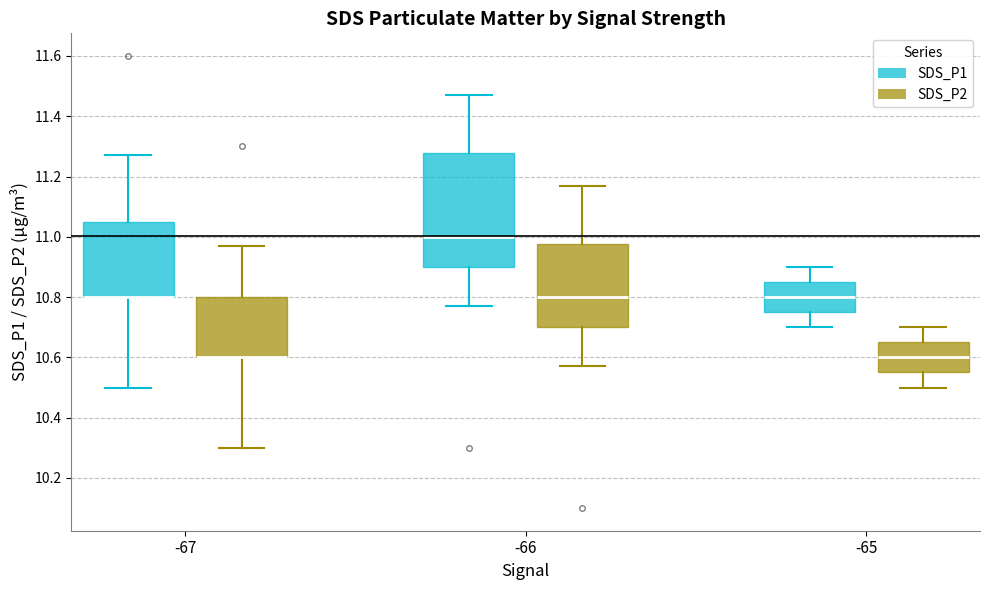

Reading left to right, read every box against the y-axis: the position of its median line, the range the box covers, and the ends of its whiskers. The values are not printed on the chart, so give them approximately, as read against the axis.

-67 (SDS_P1): median 10.80 (drawn on the box's lower edge), box 10.80 to 11.06, whiskers 10.50 to 11.28
-67 (SDS_P2): median 10.60 (drawn on the box's lower edge), box 10.60 to 10.80, whiskers 10.30 to 10.98
-66 (SDS_P1): median 11.00, box 10.90 to 11.28, whiskers 10.78 to 11.48
-66 (SDS_P2): median 10.80, box 10.70 to 10.98, whiskers 10.58 to 11.18
-65 (SDS_P1): median 10.80, box 10.76 to 10.86, whiskers 10.70 to 10.90
-65 (SDS_P2): median 10.60, box 10.56 to 10.66, whiskers 10.50 to 10.70